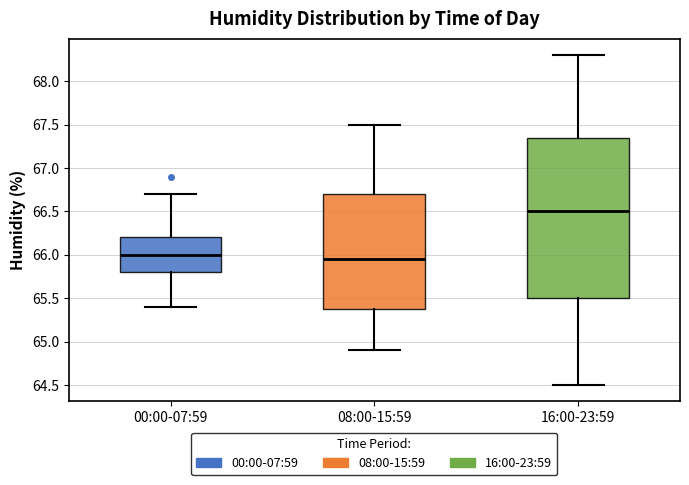

Reading left to right, read every box against the y-axis: the position of its median line, the range the box covers, and the ends of its whiskers. The values are not printed on the chart, so give them approximately, as read against the axis.

00:00-07:59: median 66.00, box 65.80 to 66.20, whiskers 65.40 to 66.70
08:00-15:59: median 65.95, box 65.40 to 66.70, whiskers 64.90 to 67.50
16:00-23:59: median 66.50, box 65.50 to 67.35, whiskers 64.50 to 68.30